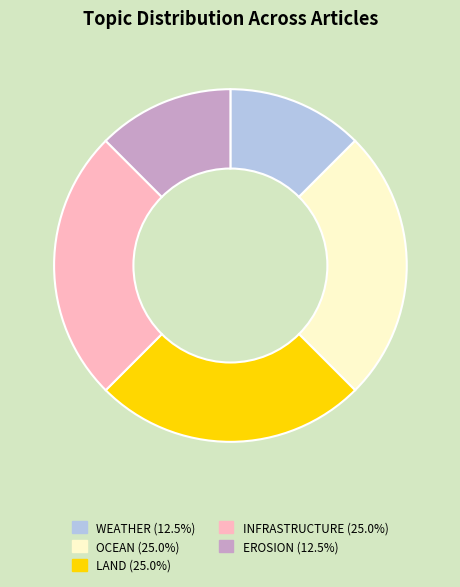

Is there a majority slice in this chart?

No